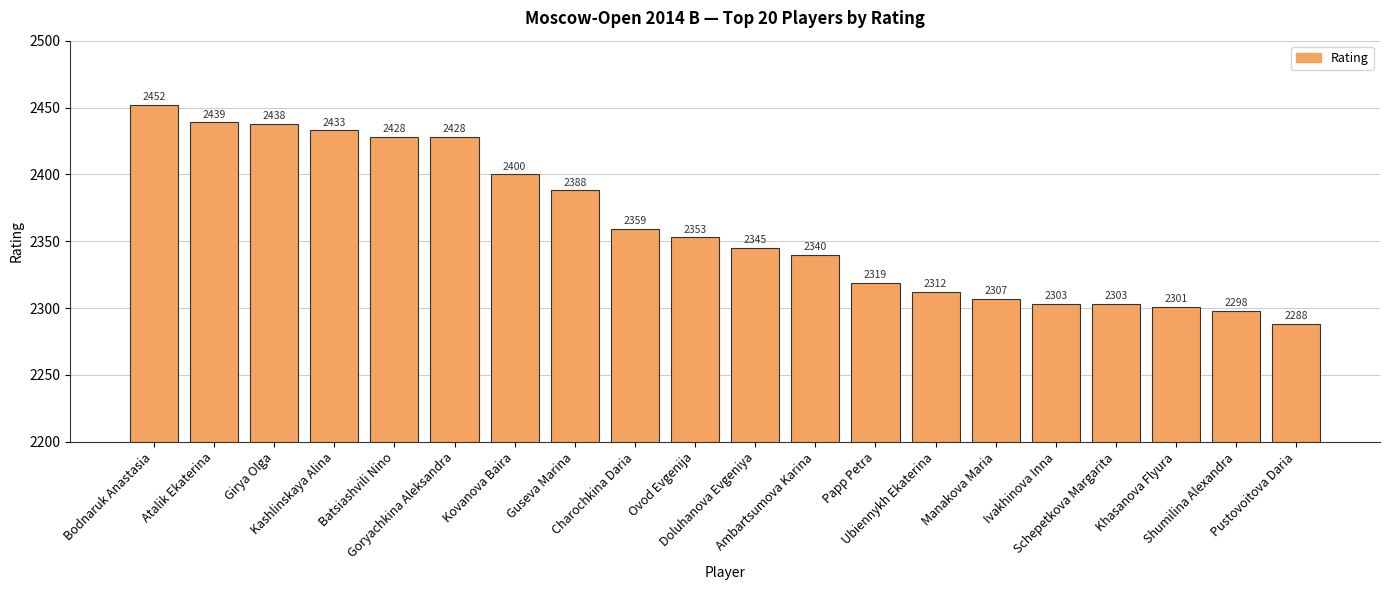

Does the chart contain any negative values?

No